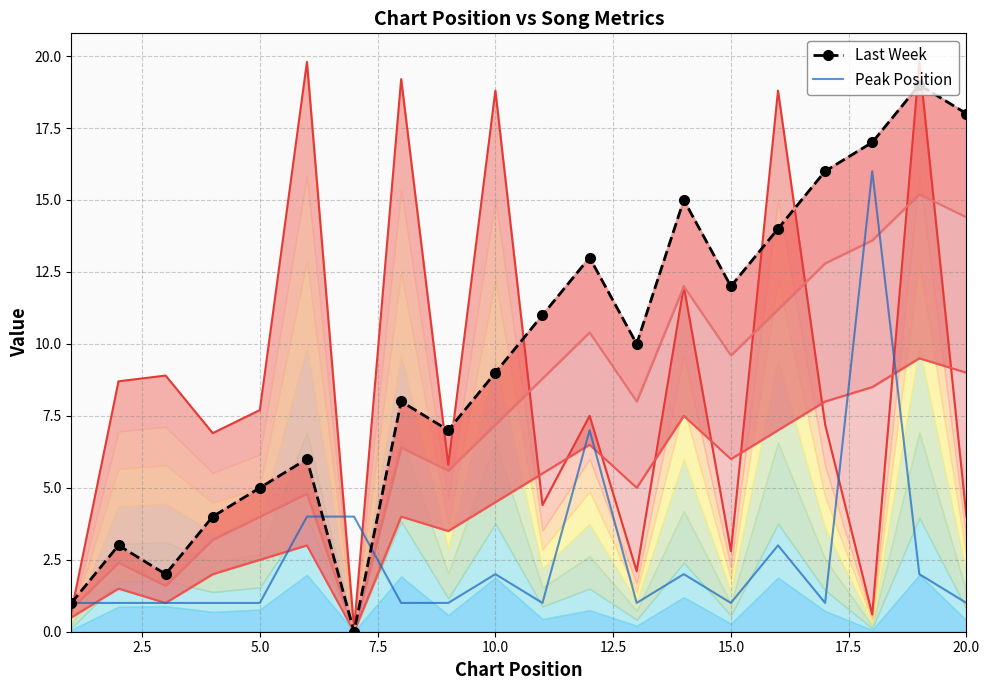

What are all the series names shown in the legend?

Last Week, Peak Position